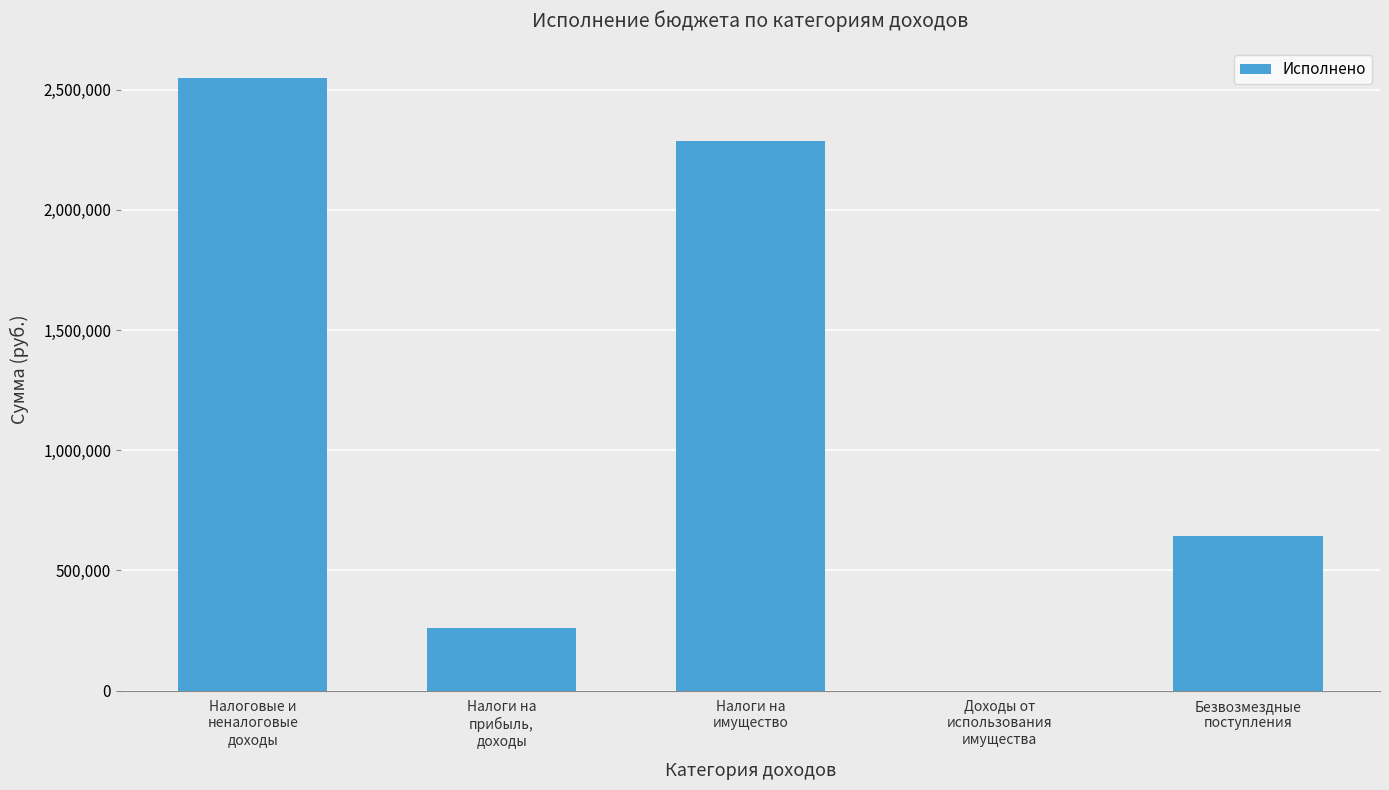

What is the sum of all values?

5739325.2